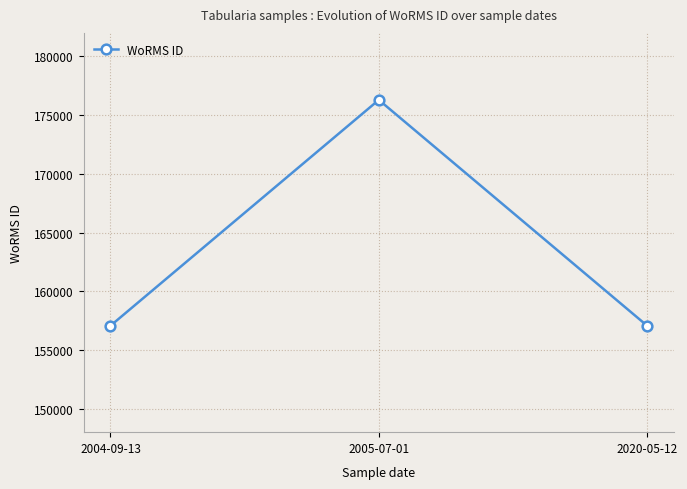

Which category has the highest value across all series?

2005-07-01